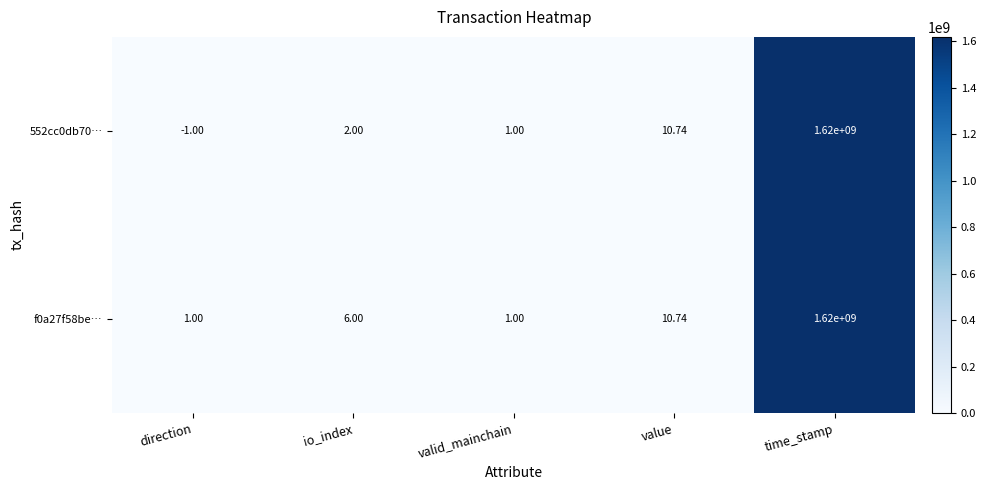

Which category has the highest value in the f0a27f58be… series?

time_stamp